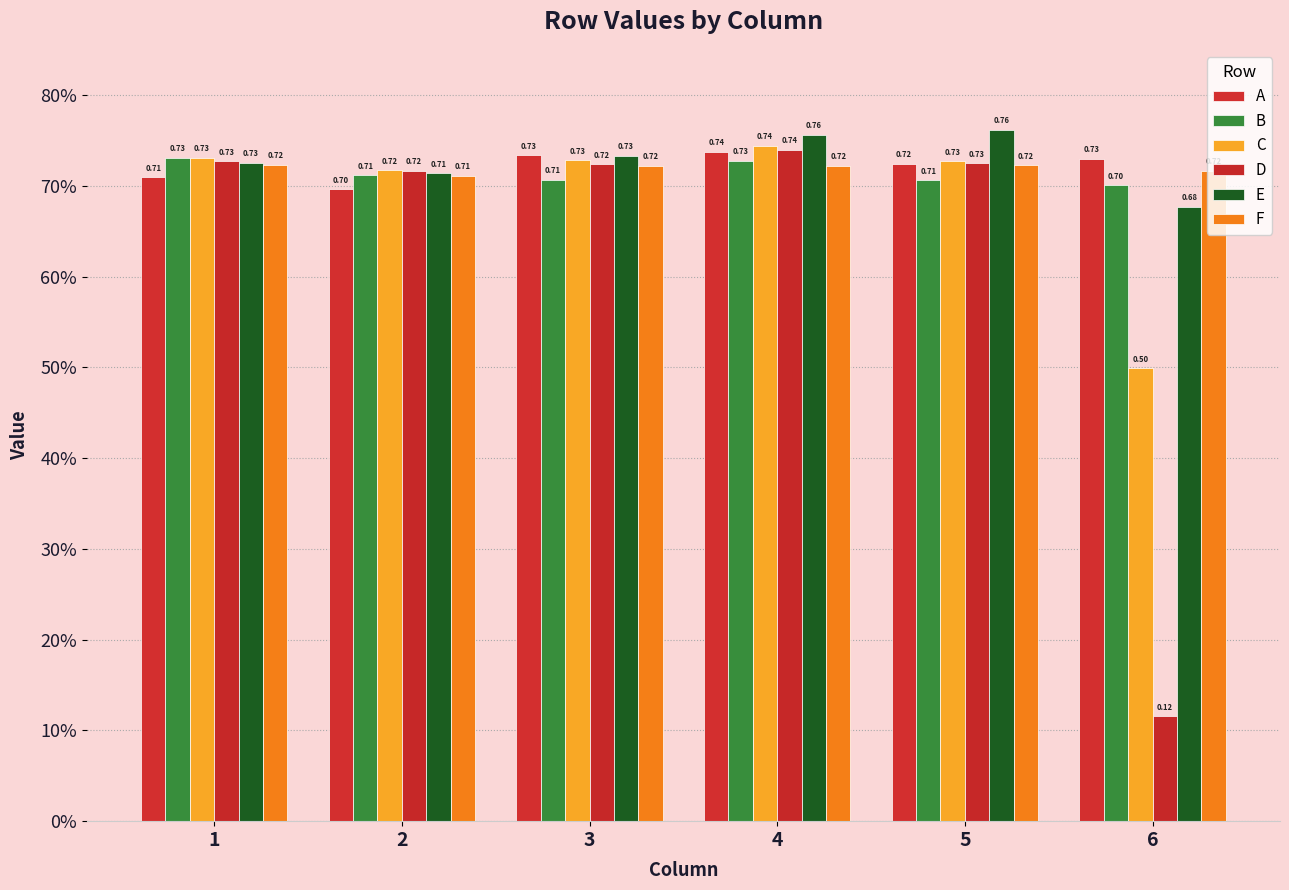

The F series shows 0.4 at 5. True or false?

False